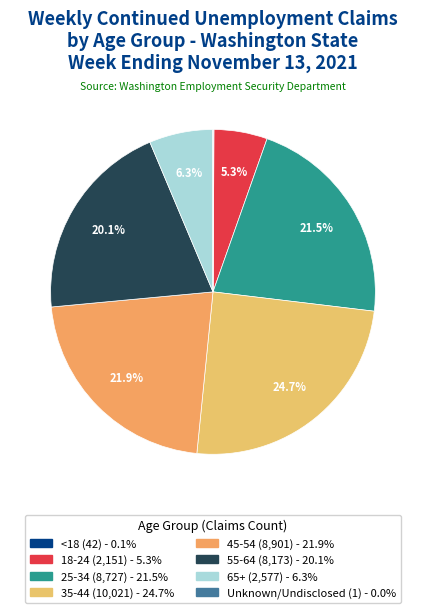

Is 65+ the majority of the pie?

No